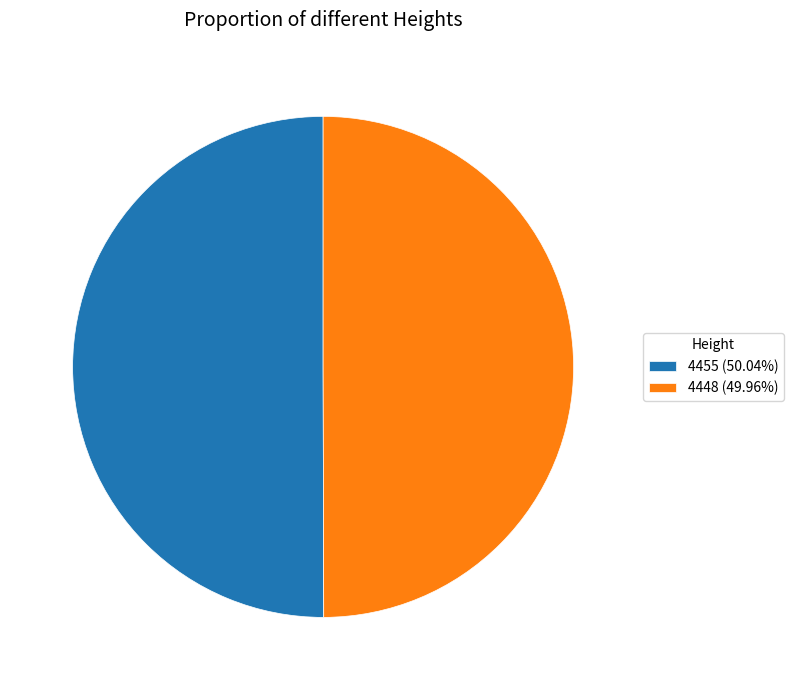

Is it true that 4455 is 50% of the pie?

True